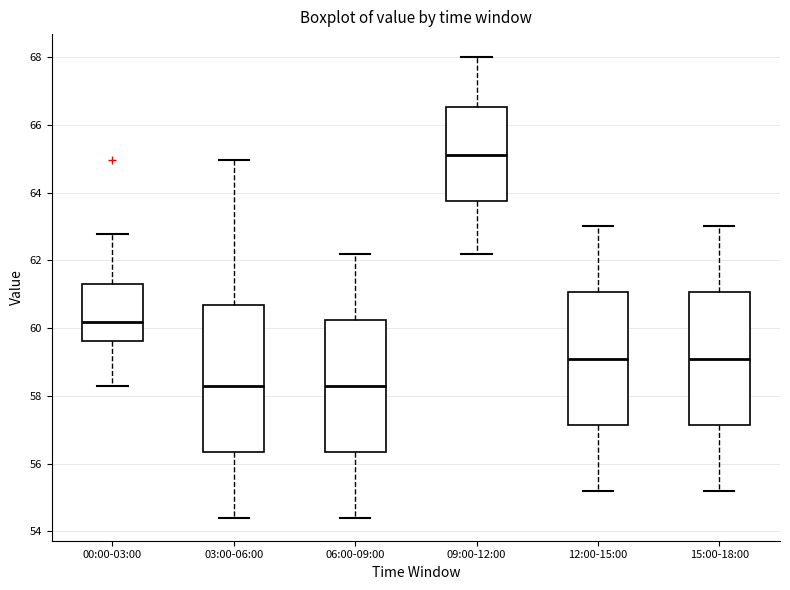

Reading left to right, transcribe this box plot: for each box, give where its median line is, the range the box spans, and where its two whiskers end, as read against the y-axis. The values are not printed on the chart, so give them approximately, as read against the axis.

00:00-03:00: median 60.2, box 59.6 to 61.4, whiskers 58.2 to 62.8
03:00-06:00: median 58.4, box 56.4 to 60.6, whiskers 54.4 to 65.0
06:00-09:00: median 58.4, box 56.4 to 60.2, whiskers 54.4 to 62.2
09:00-12:00: median 65.2, box 63.8 to 66.6, whiskers 62.2 to 68.0
12:00-15:00: median 59.2, box 57.2 to 61.0, whiskers 55.2 to 63.0
15:00-18:00: median 59.2, box 57.2 to 61.0, whiskers 55.2 to 63.0